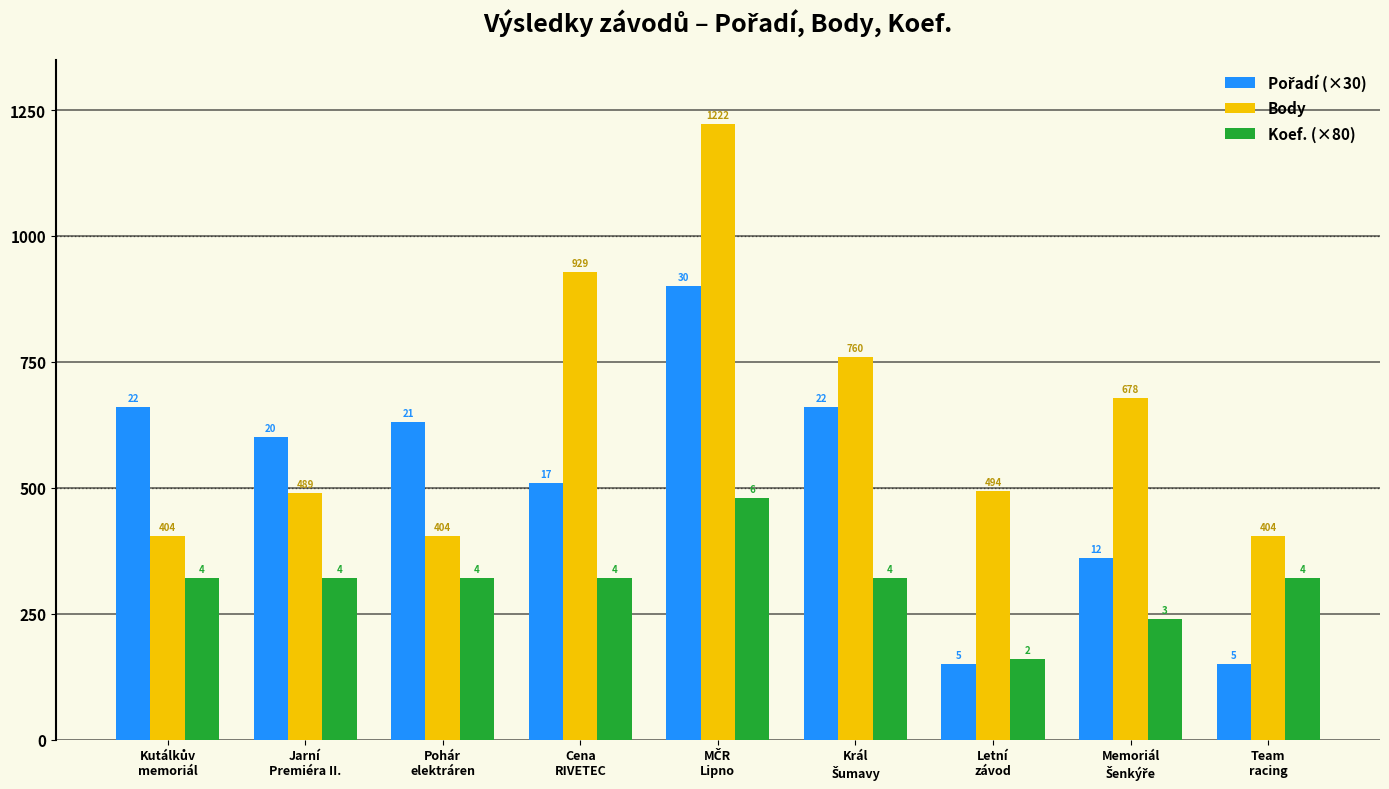

What is the value of the Body bar at the 6th from the left?

760